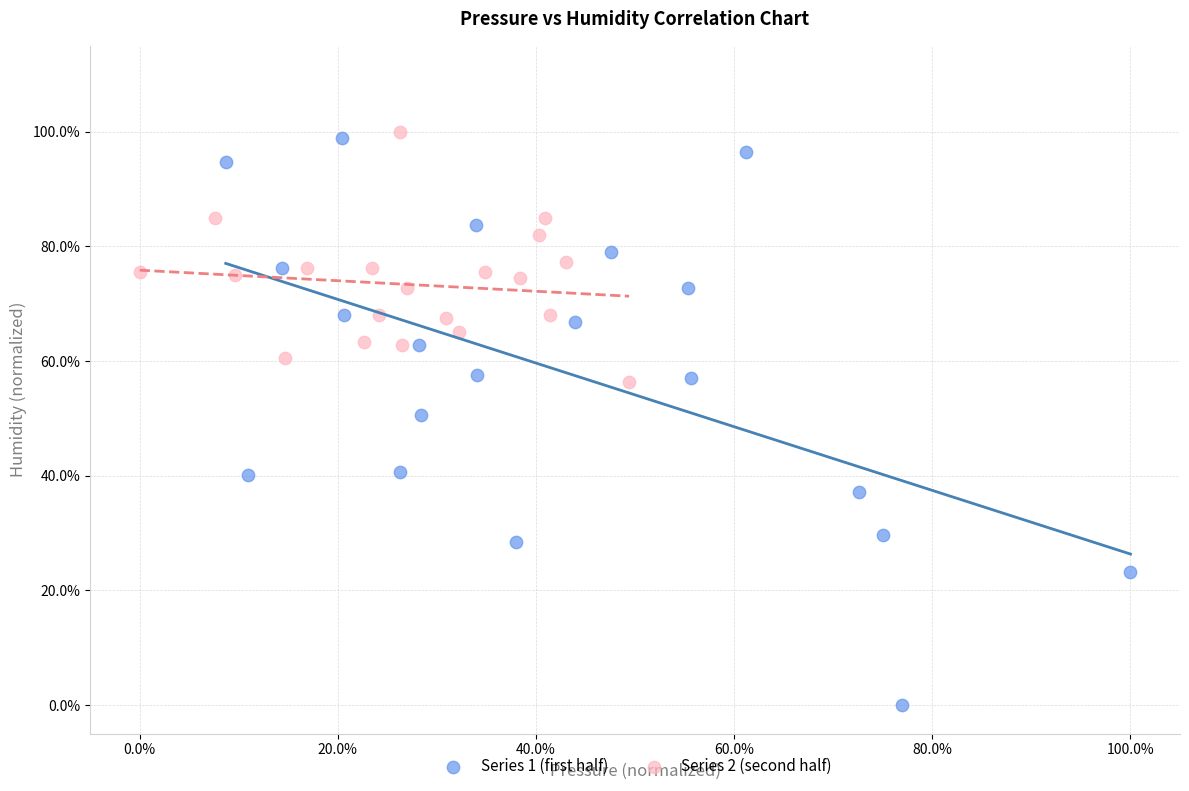

What are all the series names shown in the legend?

Series 1 (first half), Series 2 (second half)